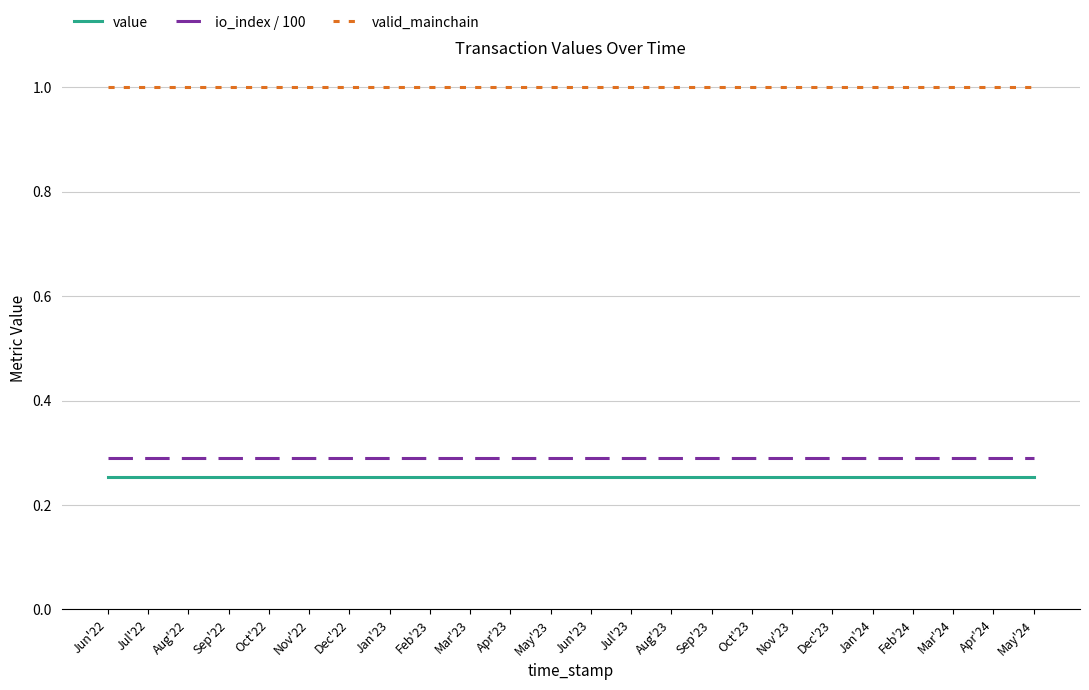

What is the sum of all value values?

6.1